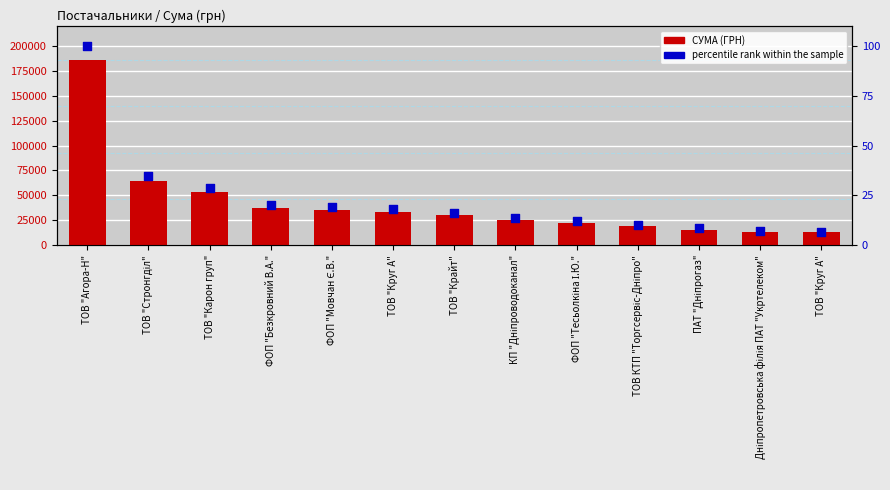

What is the total value across all series at ТОВ "Крайт"?

30161.5